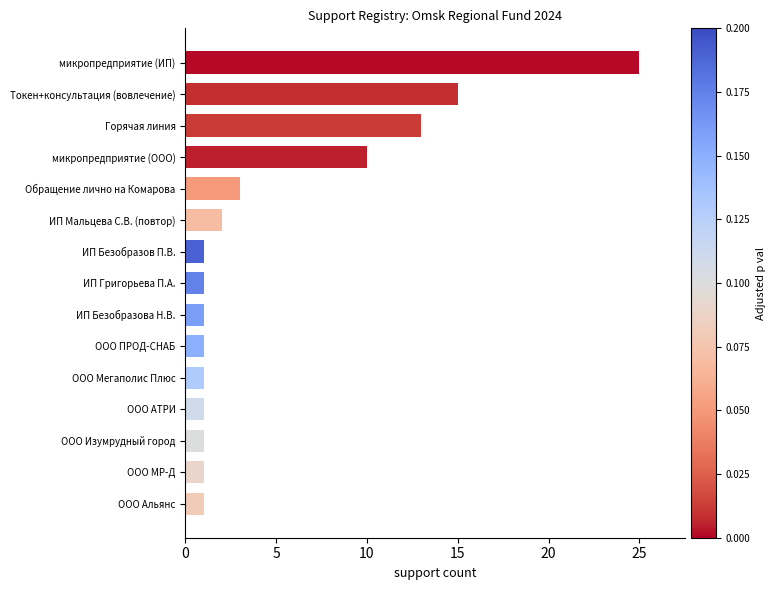

What is the maximum value shown in the chart?

25